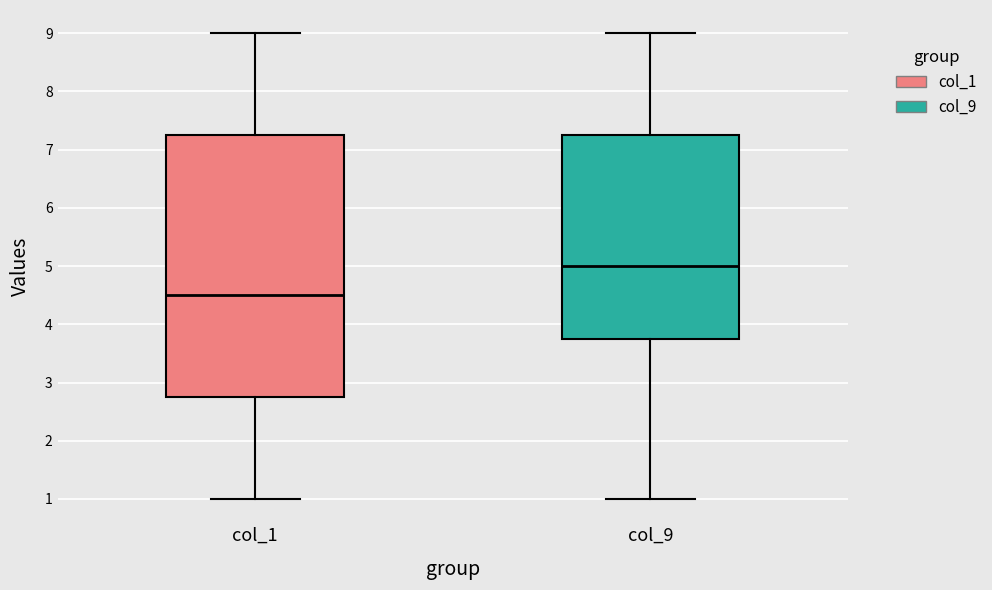

Where does the median line of the box for col_9 sit on the y-axis? The values are not printed on the chart, so give them approximately, as read against the axis.

5.0